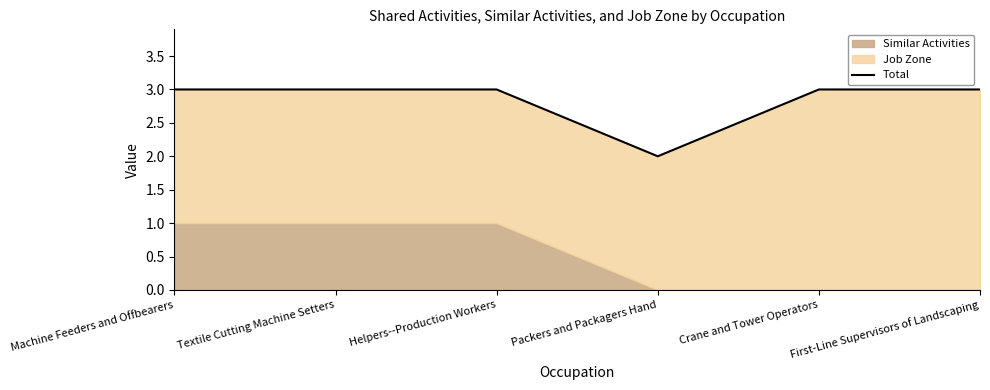

How many points are lower than both their immediate neighbors (excluding endpoints)?

1